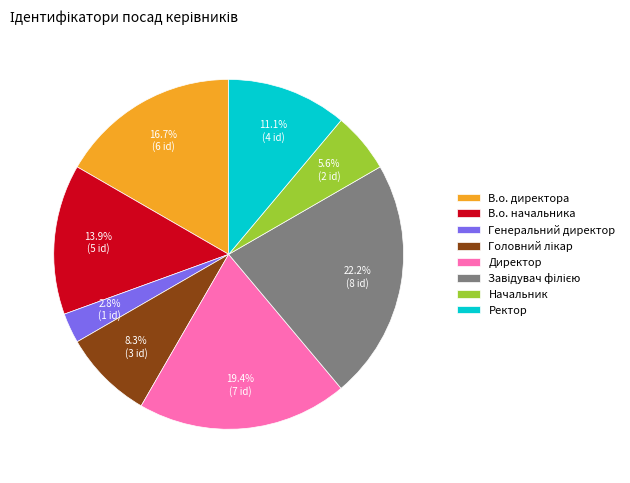

The Директор slice represents 10% of the pie. True or false?

False